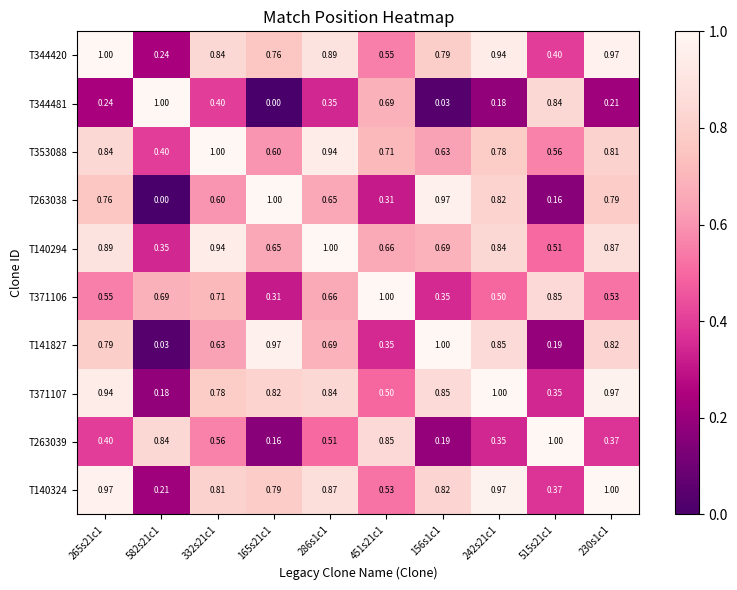

Is the value of T344420 at 582s21c1 greater than the value of T353088 at 265s21c1?

No